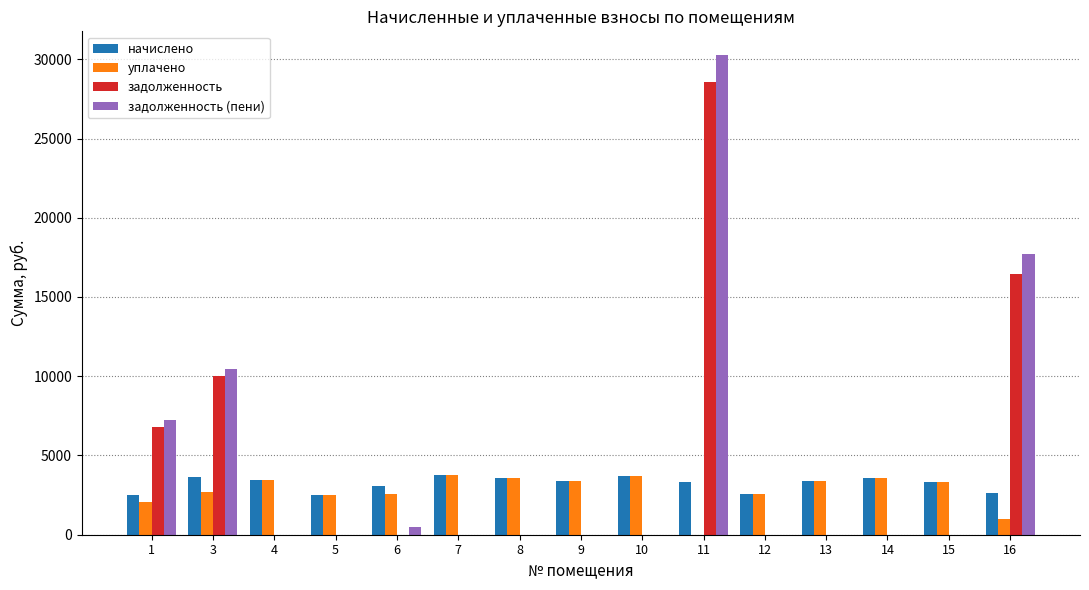

Is the value of уплачено at 9 greater than the value of задолженность (пени) at 6?

Yes